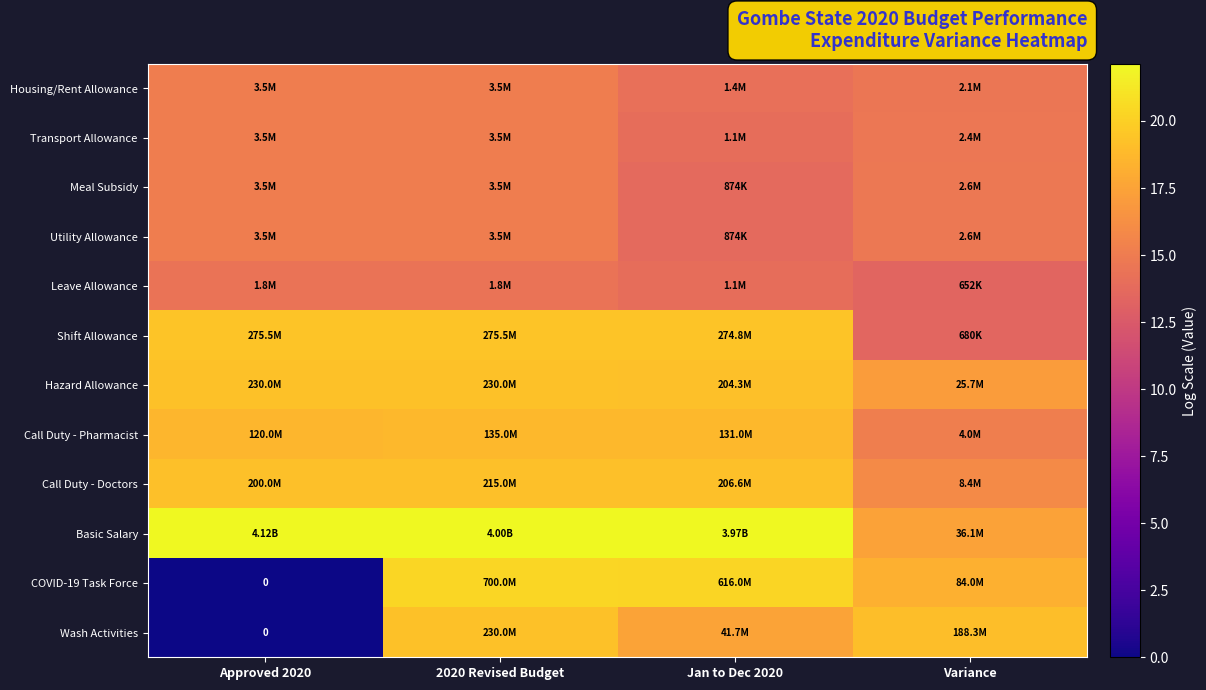

At how many categories does at least one series exceed 14?

4